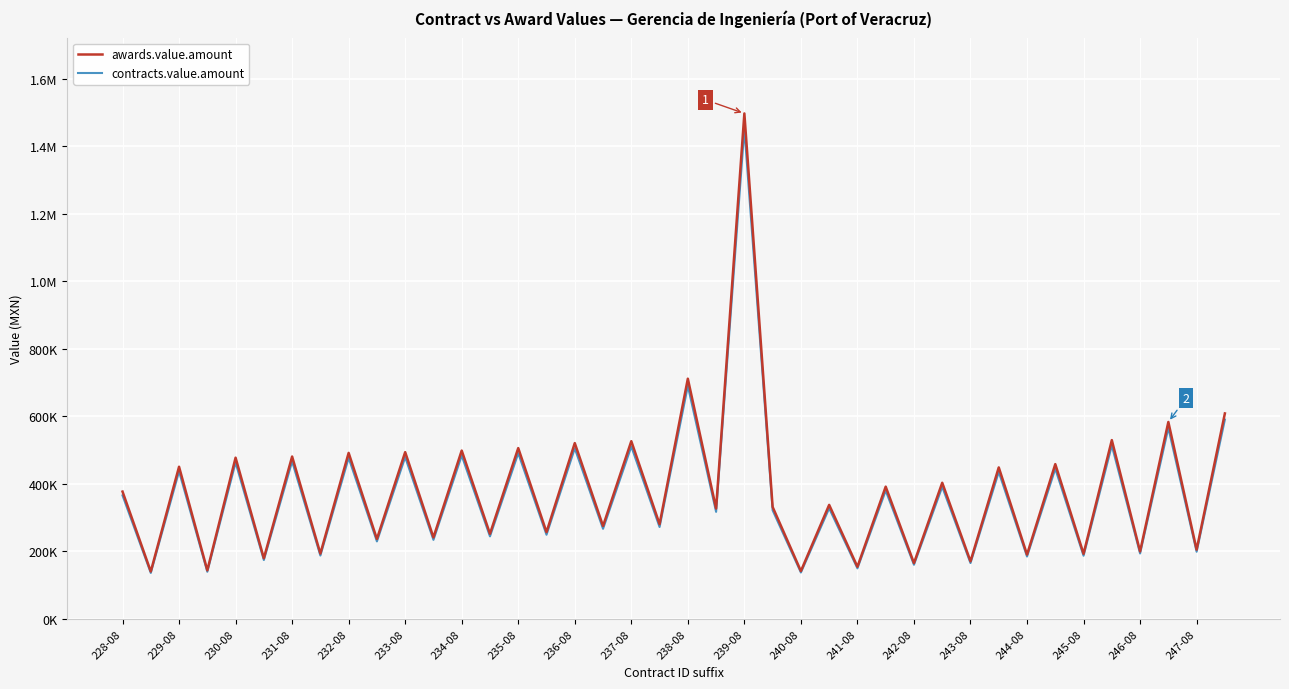

At how many categories does at least one series exceed 745103?

1